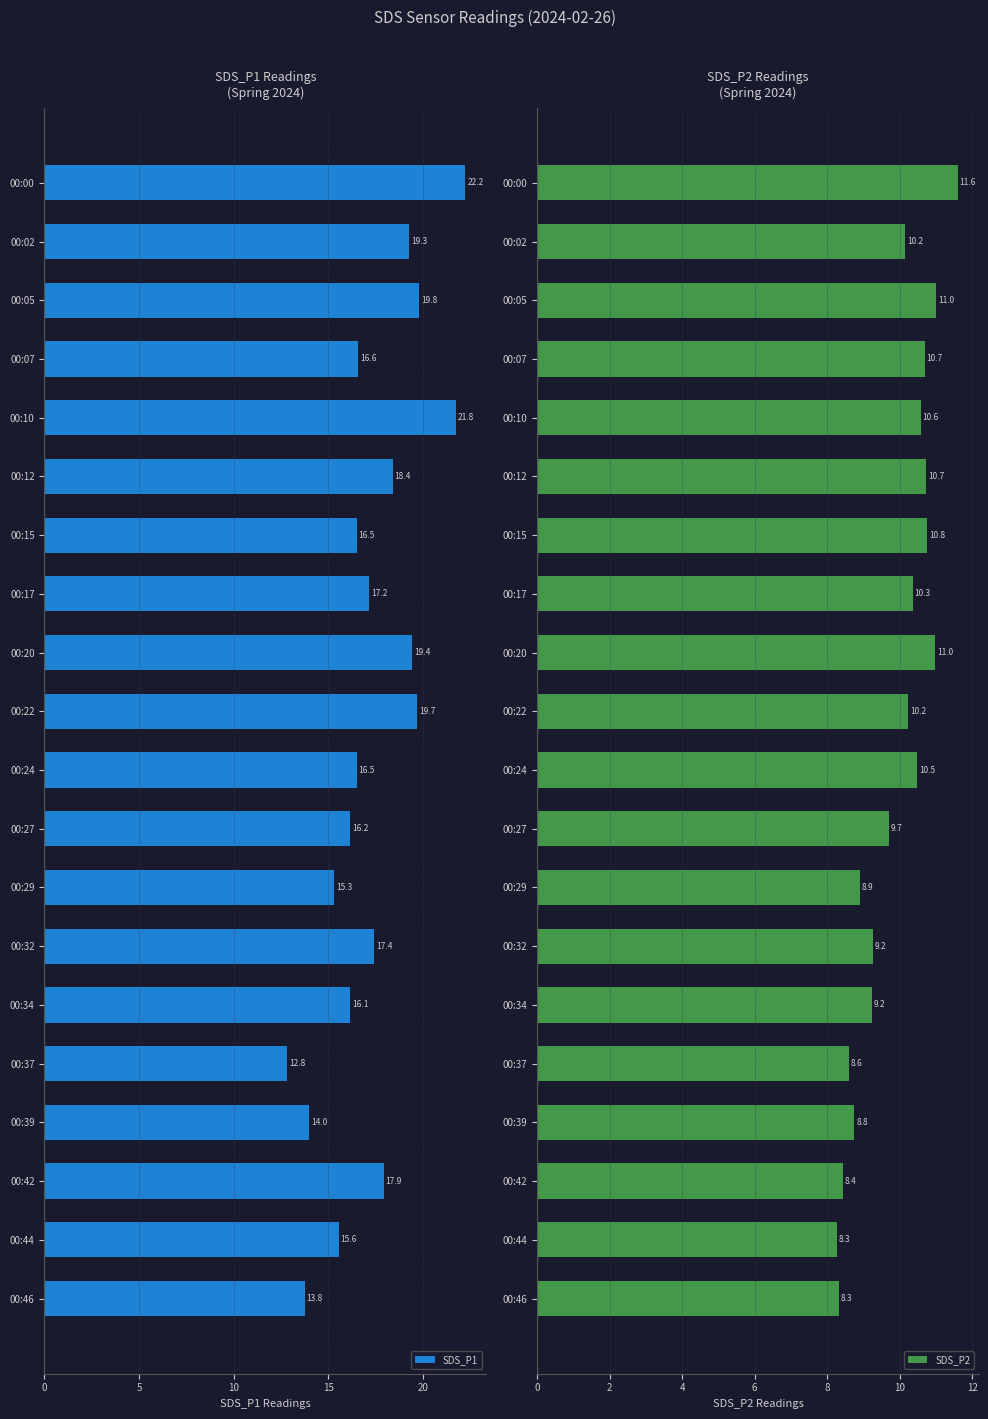

Where is SDS_P1 nearest to the value 17?

00:17